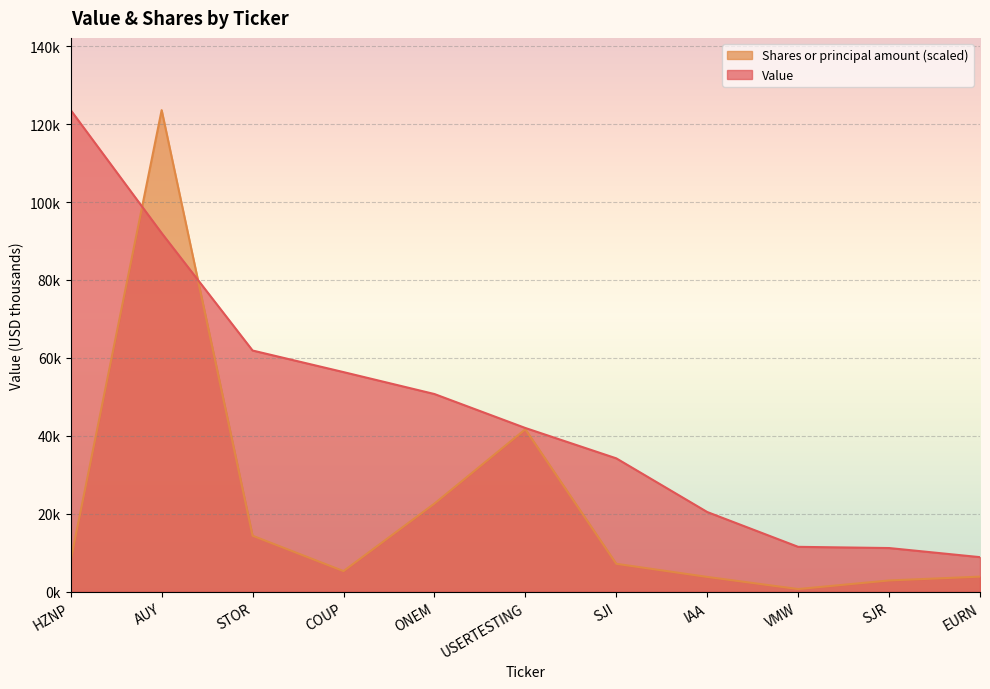

Which series has the widest spread of values?

Shares or principal amount (scaled)